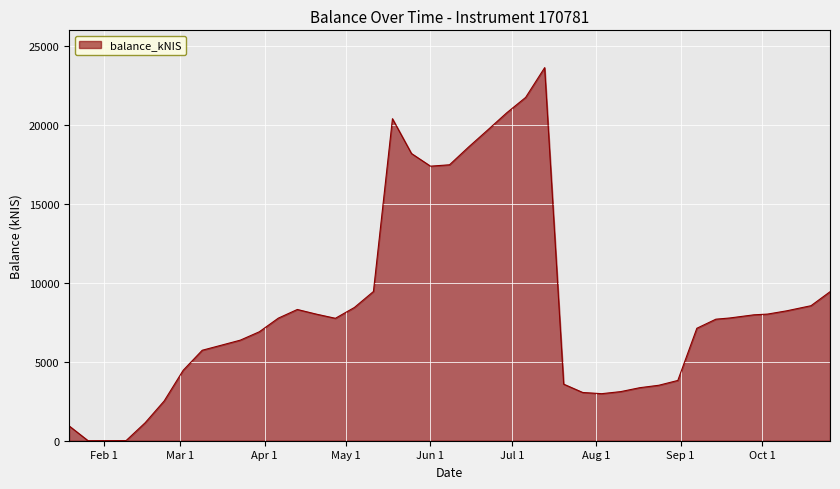

What is the greatest value displayed?

23655.3